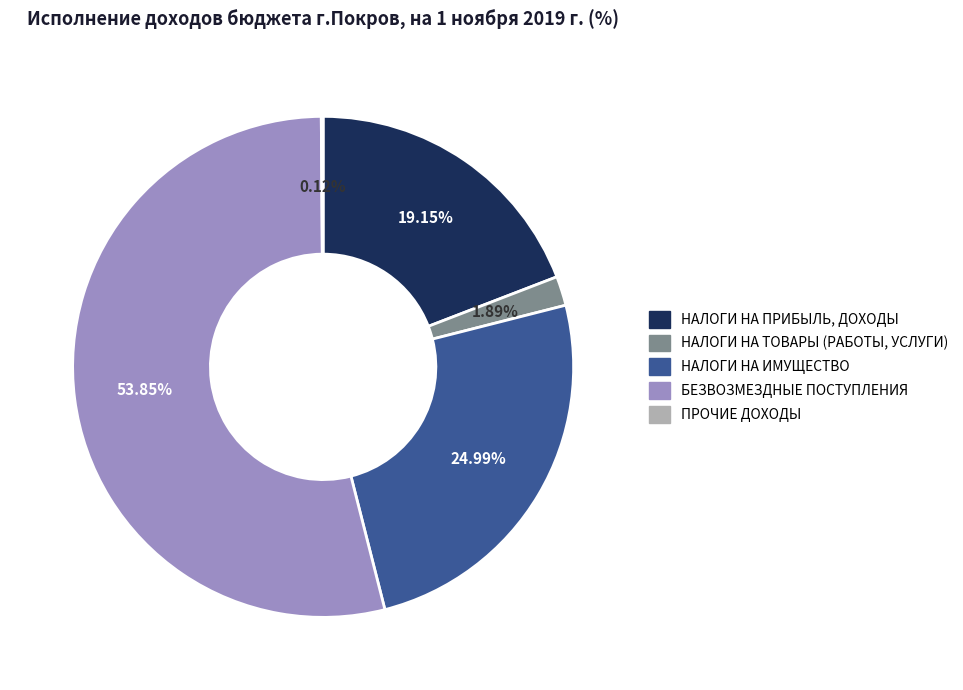

To the nearest percent, what portion does НАЛОГИ НА ПРИБЫЛЬ, ДОХОДЫ represent?

19%